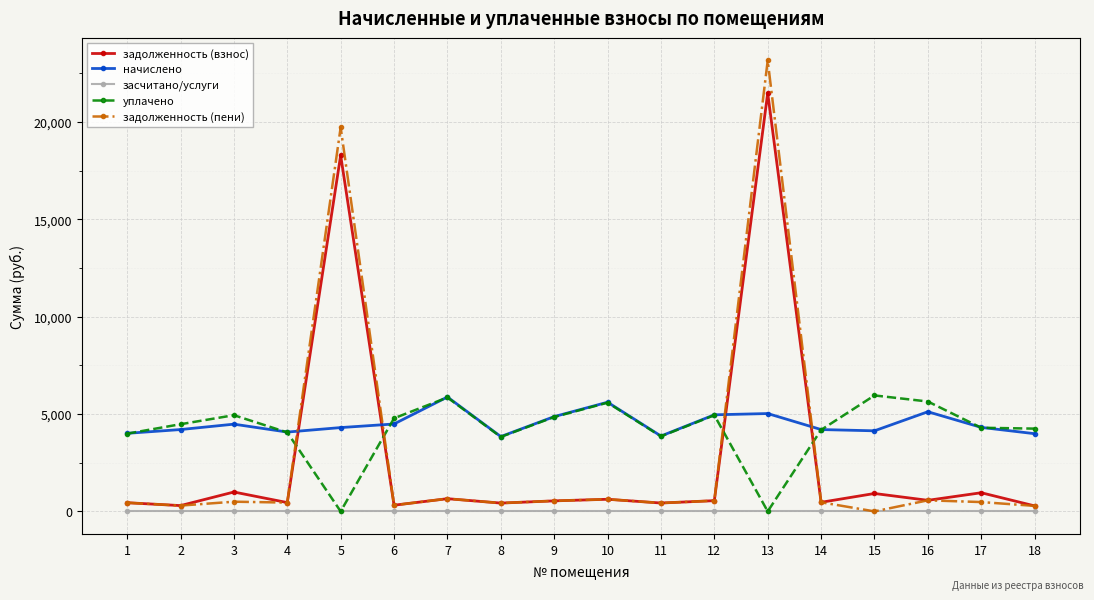

Which series changed the most between 6 and 14?

уплачено